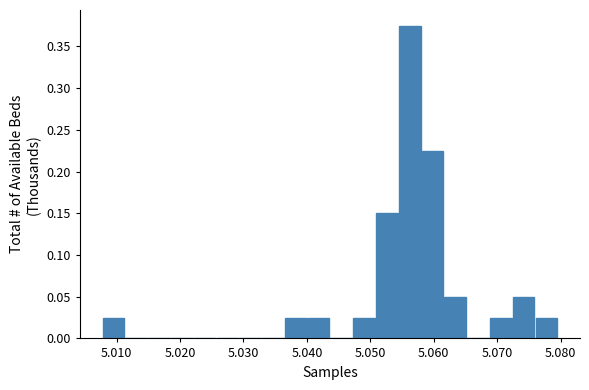

Read against the x-axis, roughly where is the centre of the tallest bar?

5.056